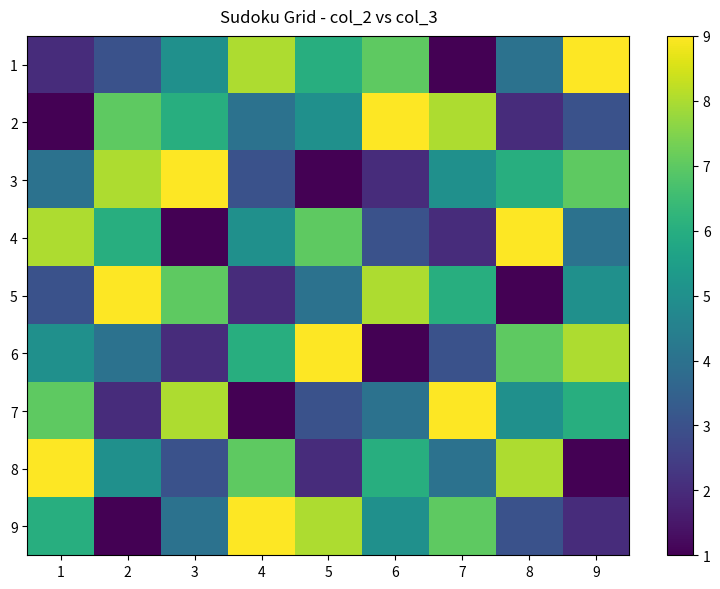

What is the minimum value shown in the chart?

1